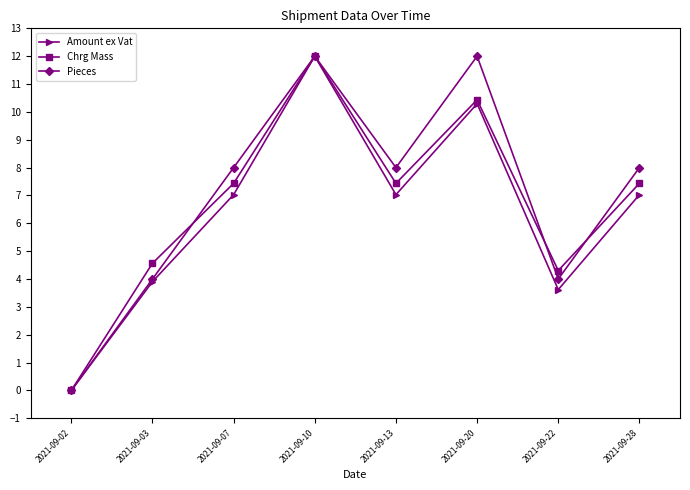

What are all the series names shown in the legend?

Amount ex Vat, Chrg Mass, Pieces